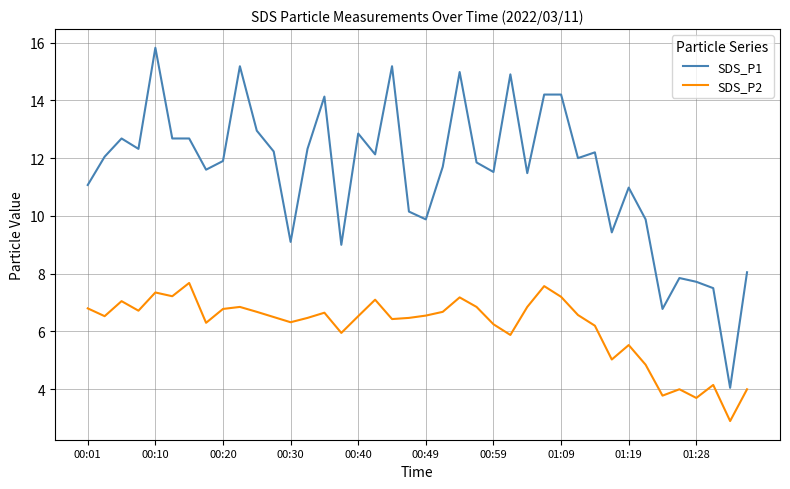

Which series has the largest total across all categories?

SDS_P1